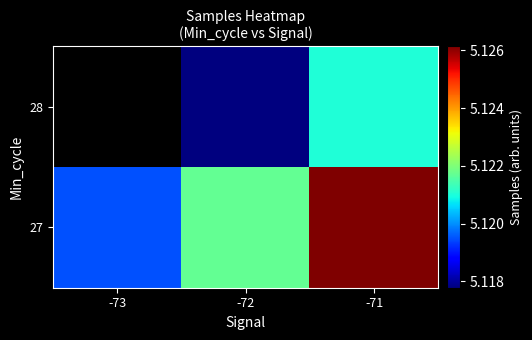

The value of 27 at -72 is 5121696.2. True or false?

True